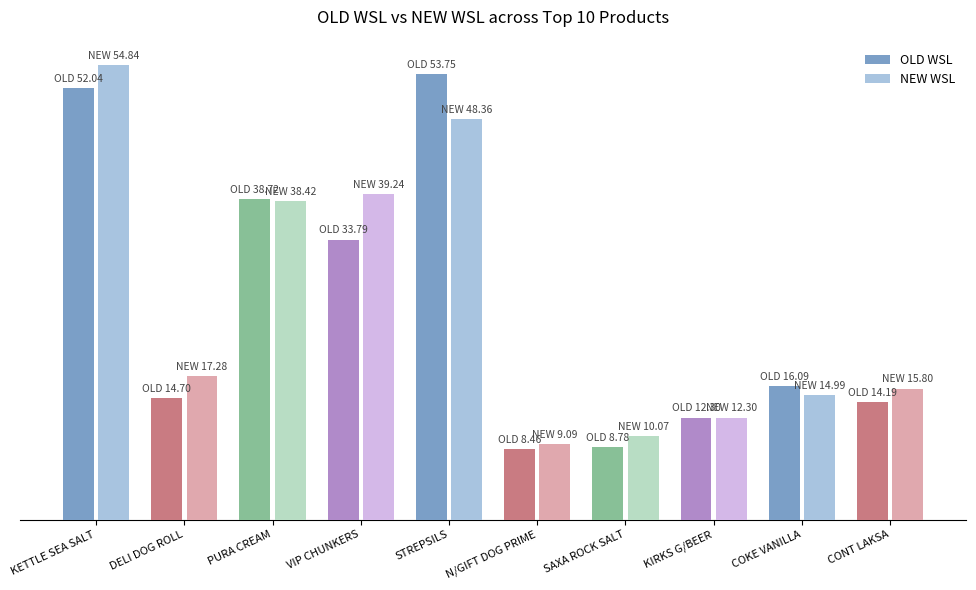

At which category is the sum across all series the highest?

KETTLE SEA SALT